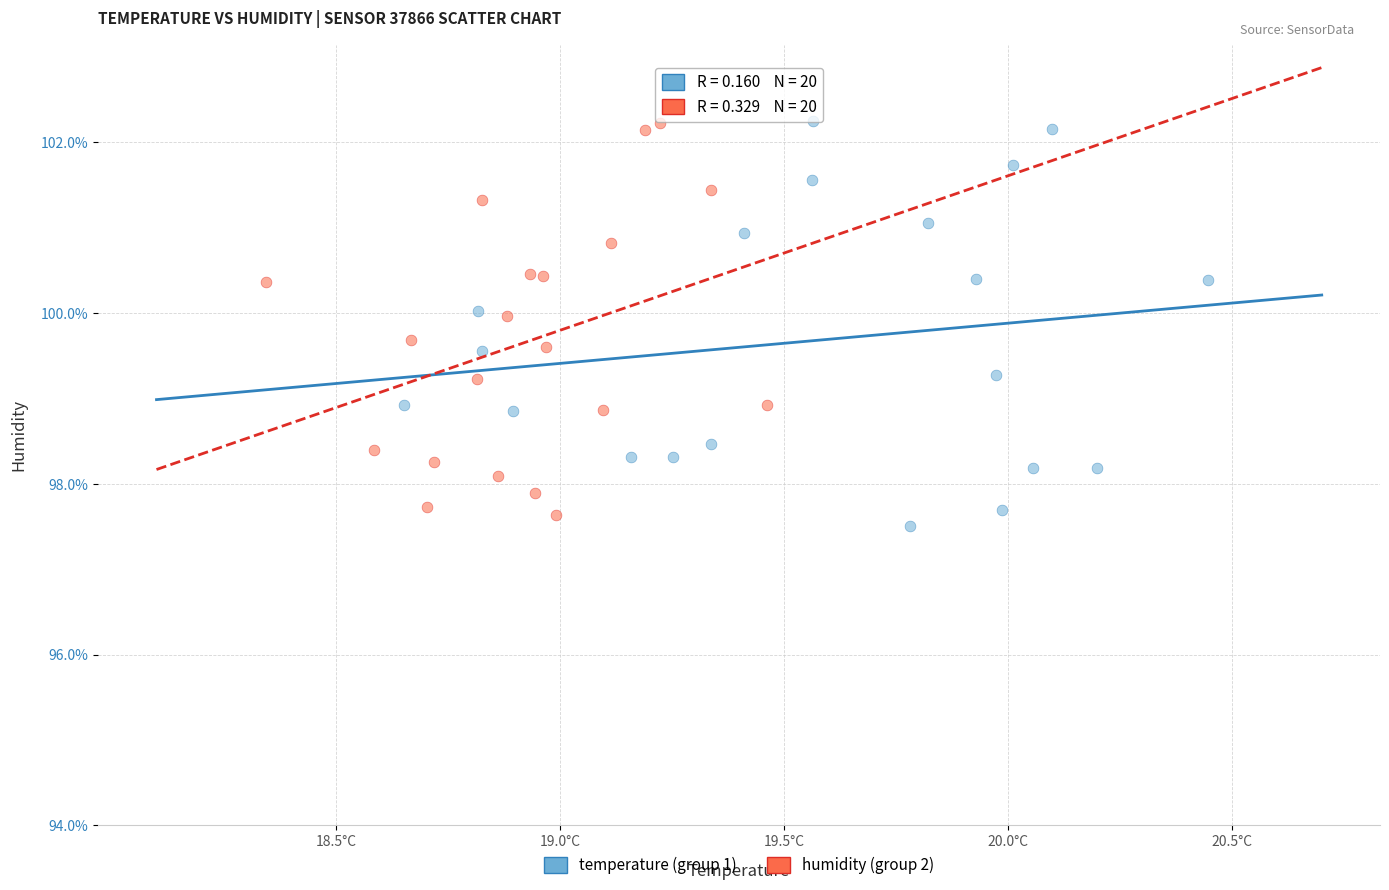

What are all the series names shown in the legend?

temperature (group 1), humidity (group 2)